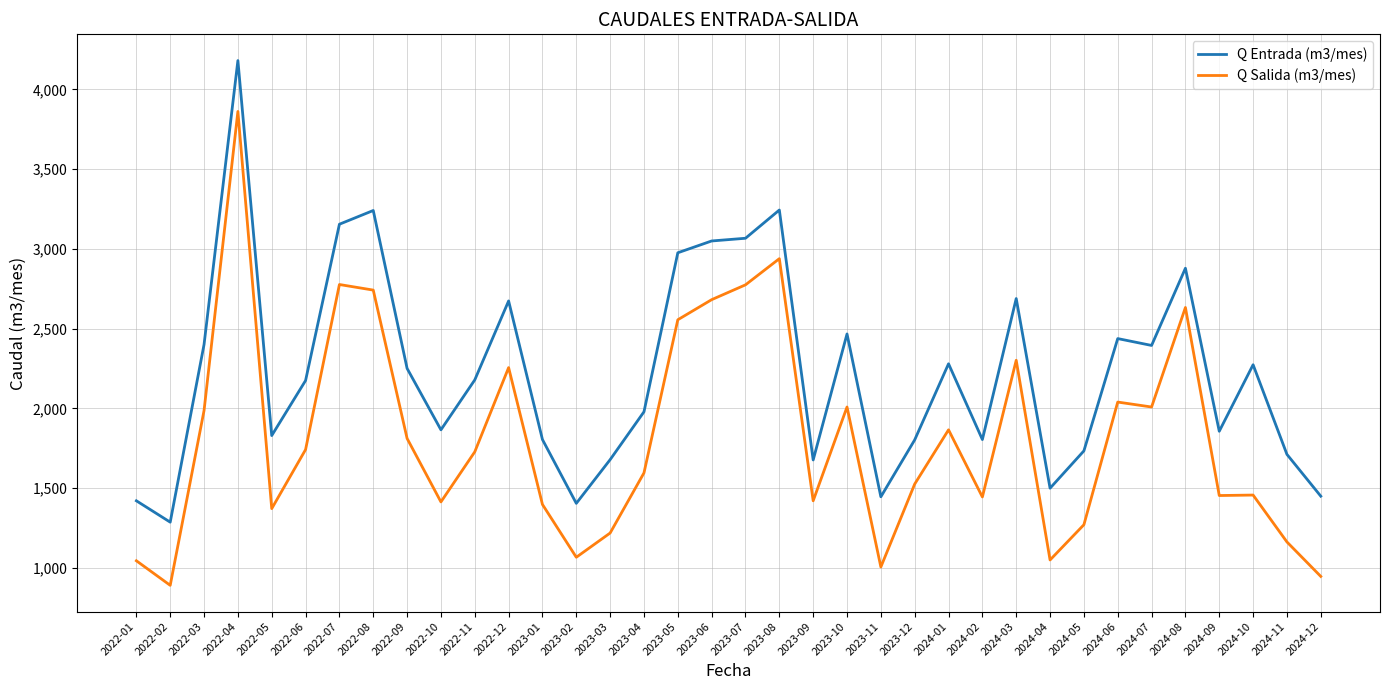

What are all the series names shown in the legend?

Q Entrada (m3/mes), Q Salida (m3/mes)